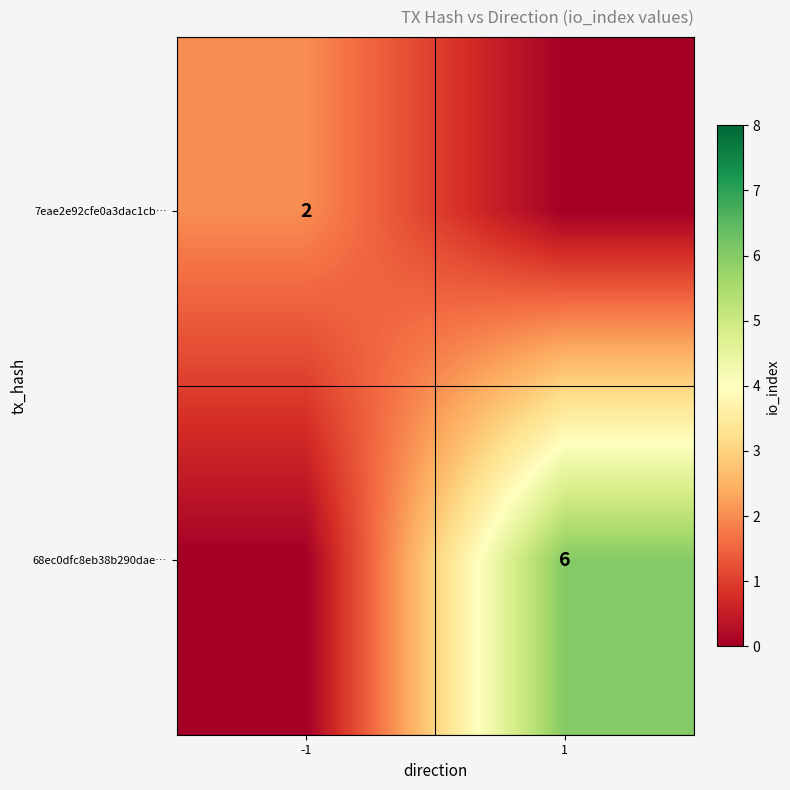

How many categories are shown in the chart?

2